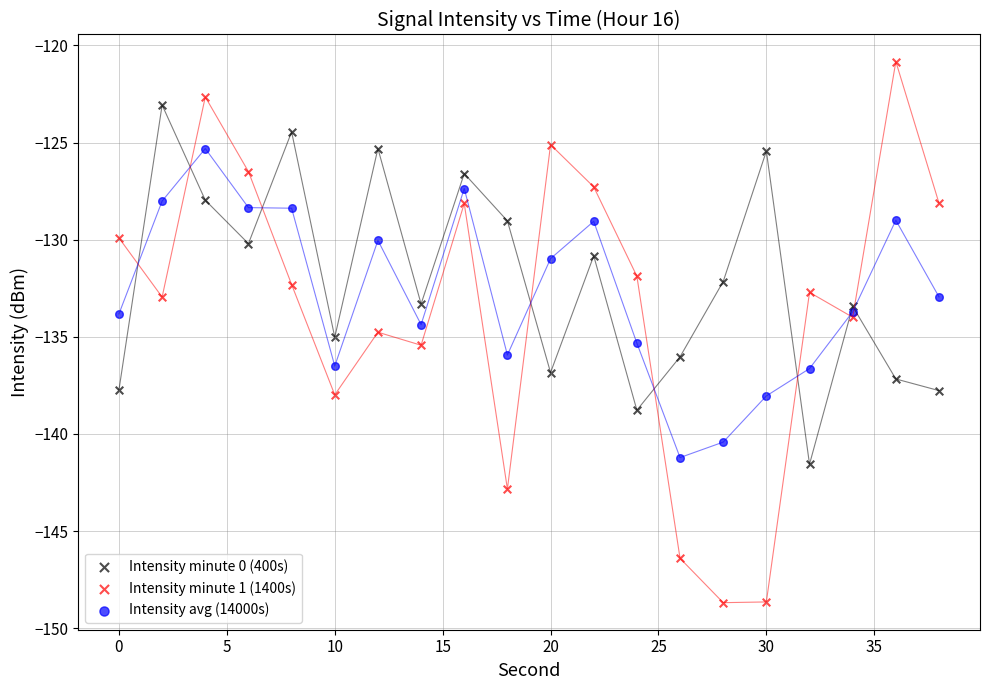

What are all the series names shown in the legend?

Intensity minute 0 (400s), Intensity minute 1 (1400s), Intensity avg (14000s)